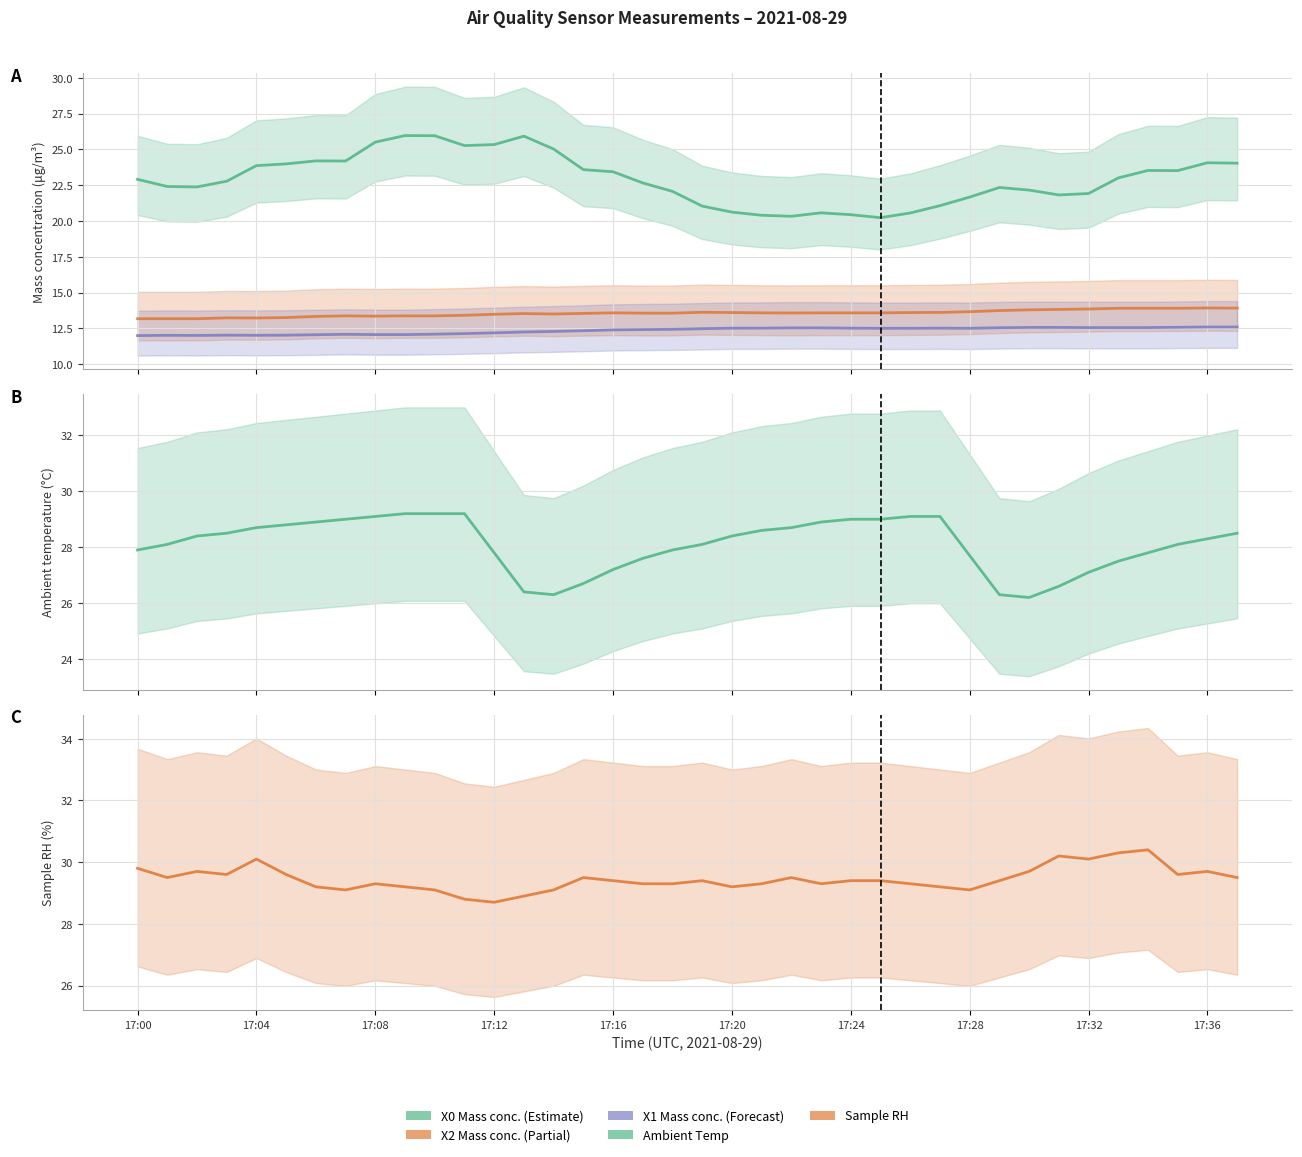

What value does the T2_M11 Ambient Temp (°C) series have at 14?

26.3